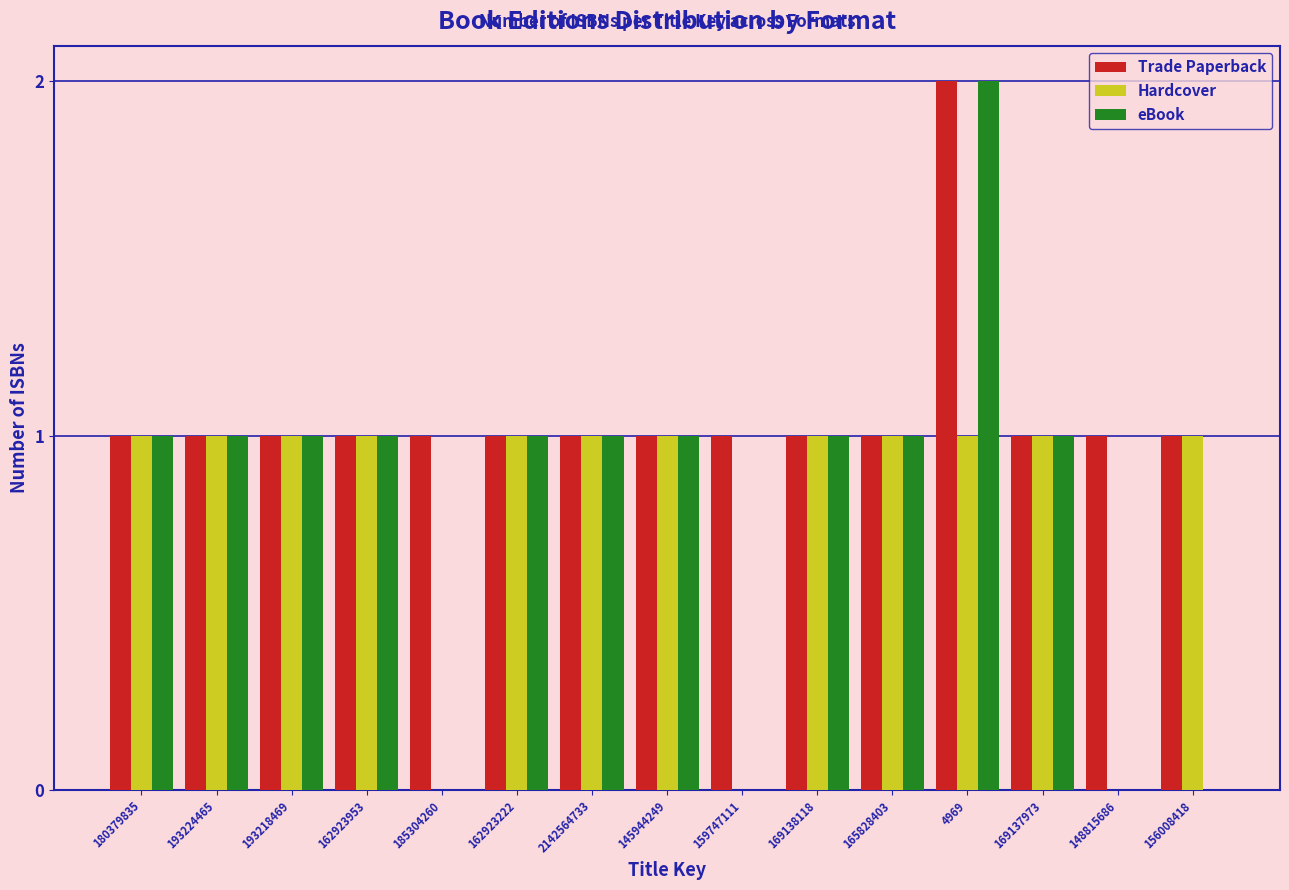

Which series has the largest total across all categories?

Trade Paperback